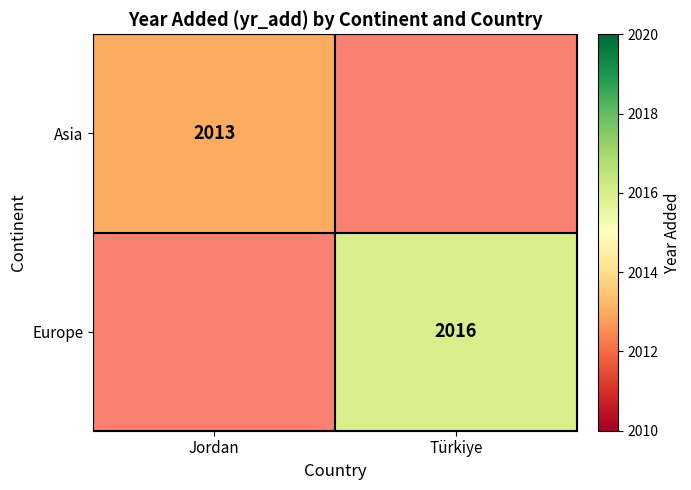

Is it true that Europe equals 2646 at Türkiye?

False